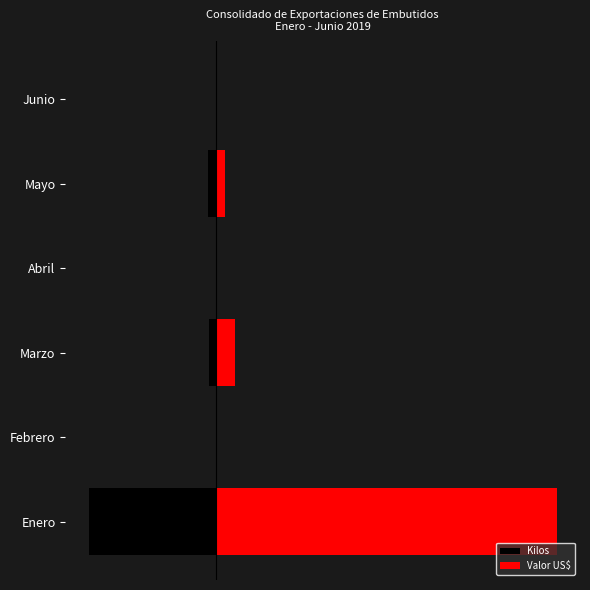

Rank the series by their maximum value, from lowest to highest.

Kilos, Valor US$